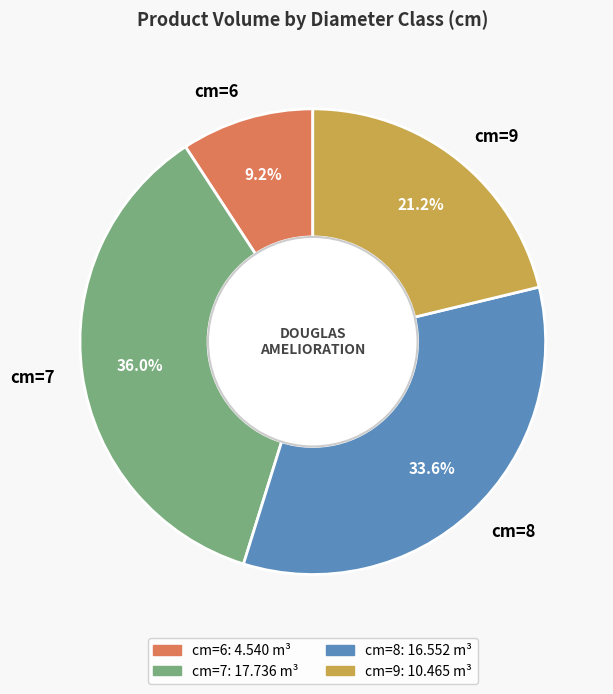

To the nearest percent, what percentage of the pie is cm=9?

21%